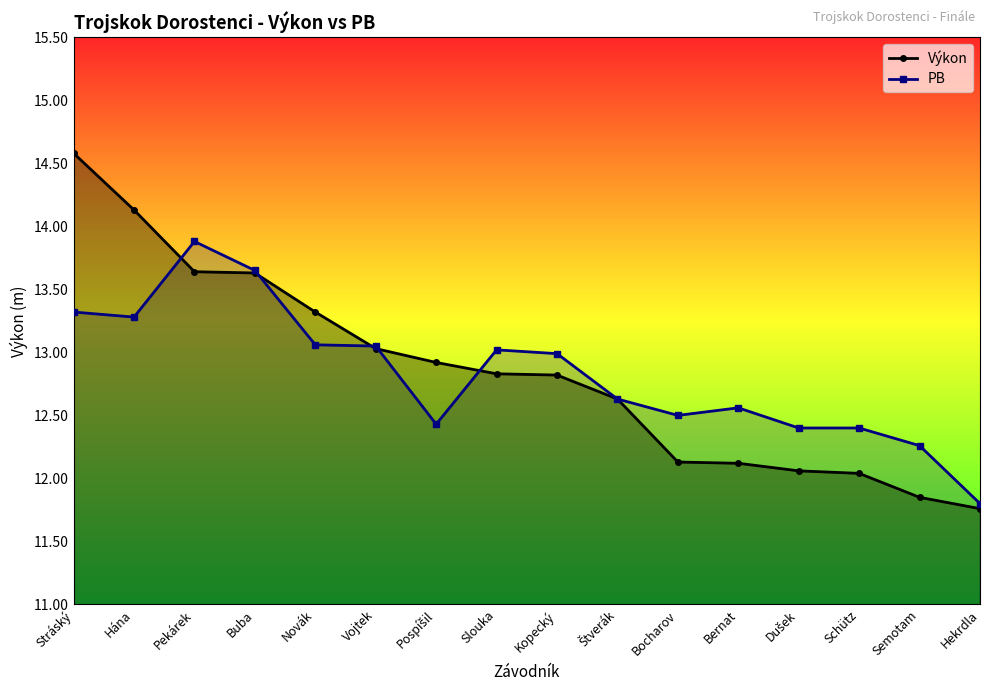

The Výkon series shows 16.9 at Bernat. True or false?

False